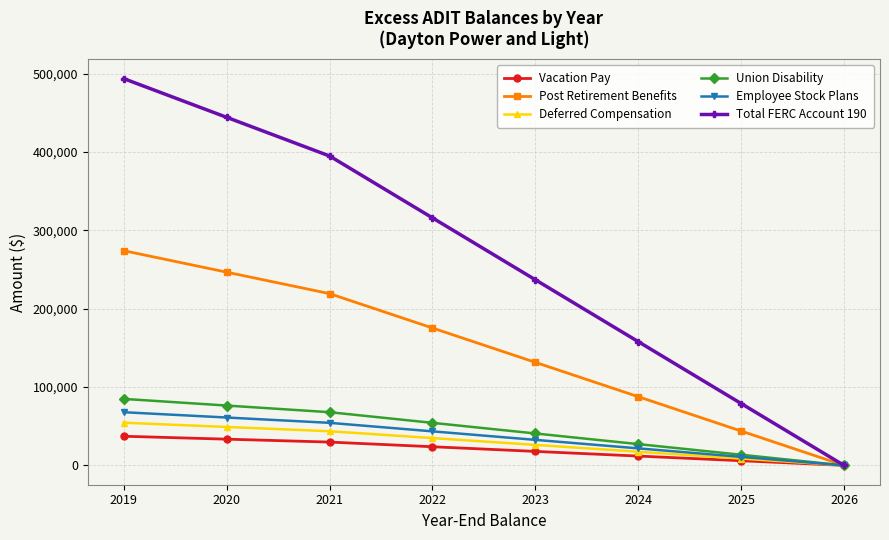

How many lines are shown in the chart?

6